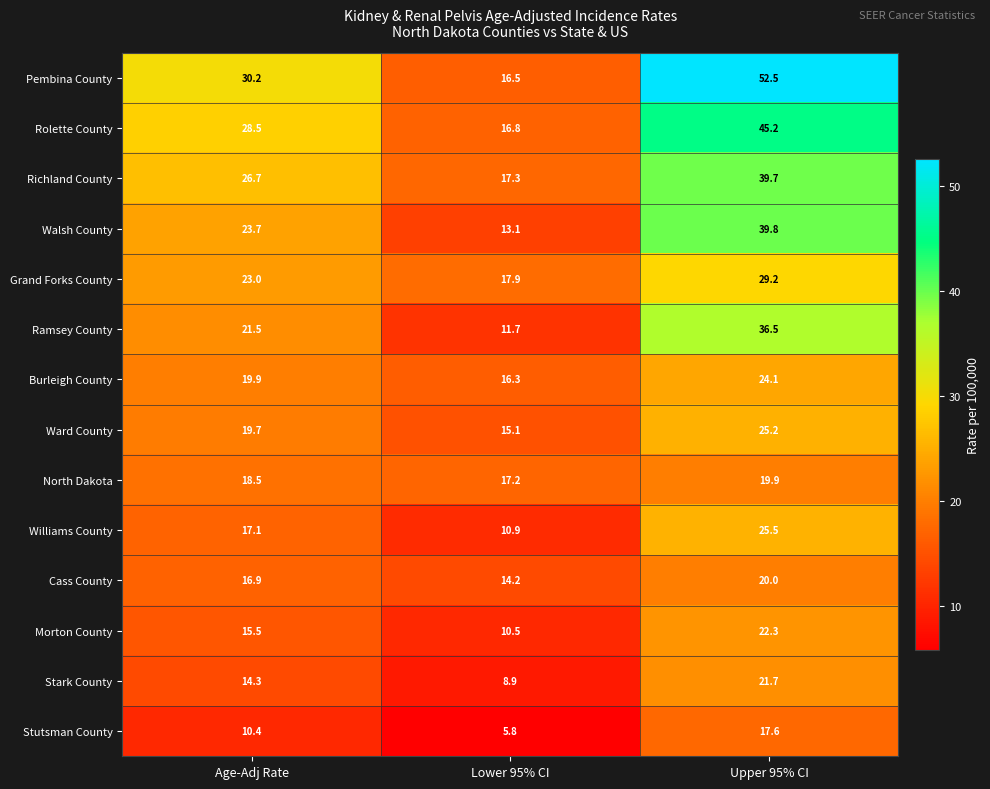

Where is Rolette County nearest to the value 31?

Age-Adj Rate